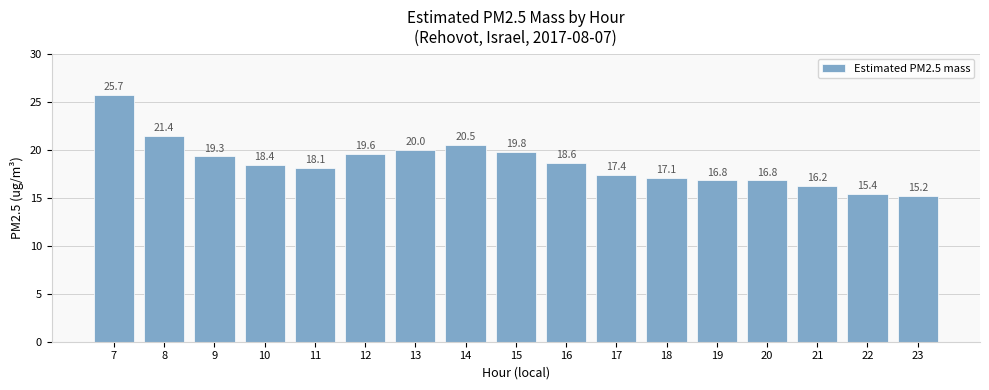

What is the change in value from 10 to 23?

-3.2